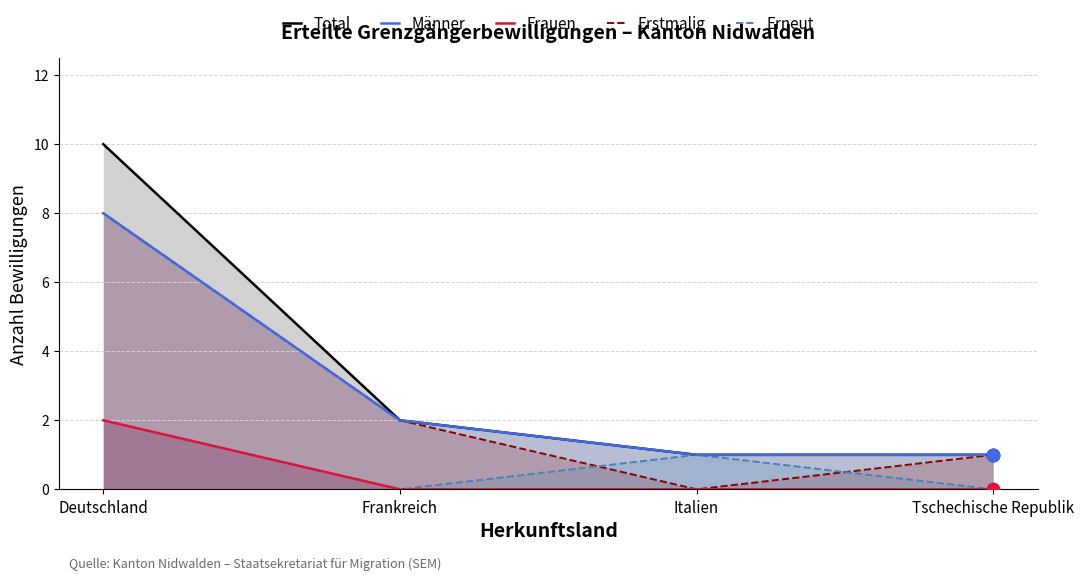

At how many categories does at least one series exceed 6?

1